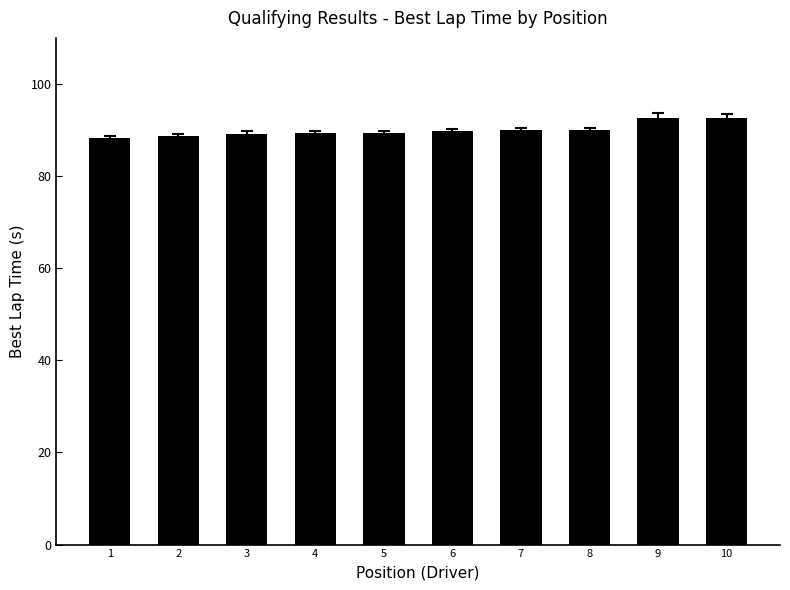

Between 10 and 8, which is larger?

10